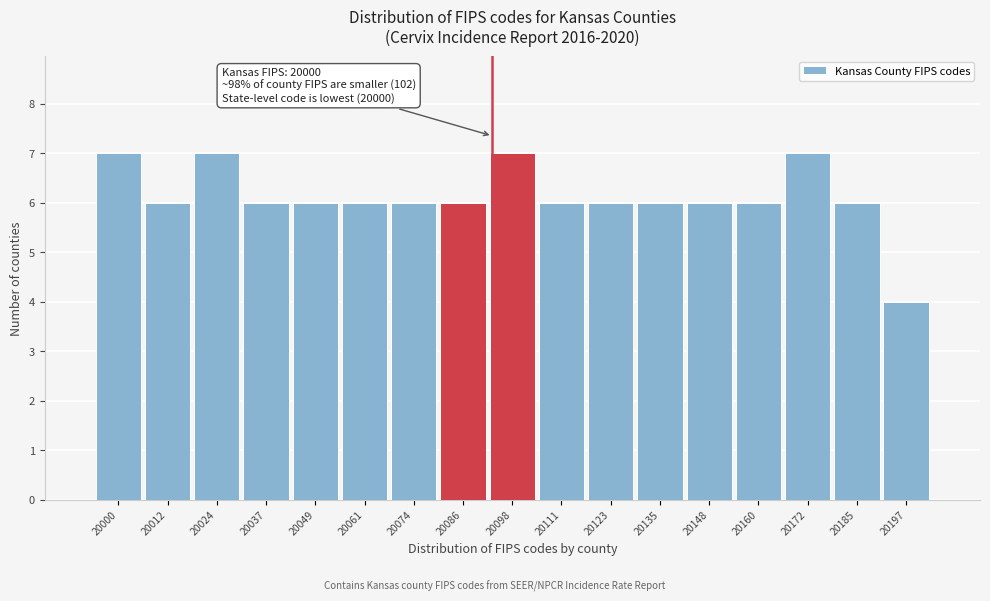

Reading left to right, extract all data points from this chart.

20000=7	20012=6	20024=7	20037=6	20049=6	20061=6	20074=6	20086=6	20098=7	20111=6	20123=6	20135=6	20148=6	20160=6	20172=7	20185=6	20197=4